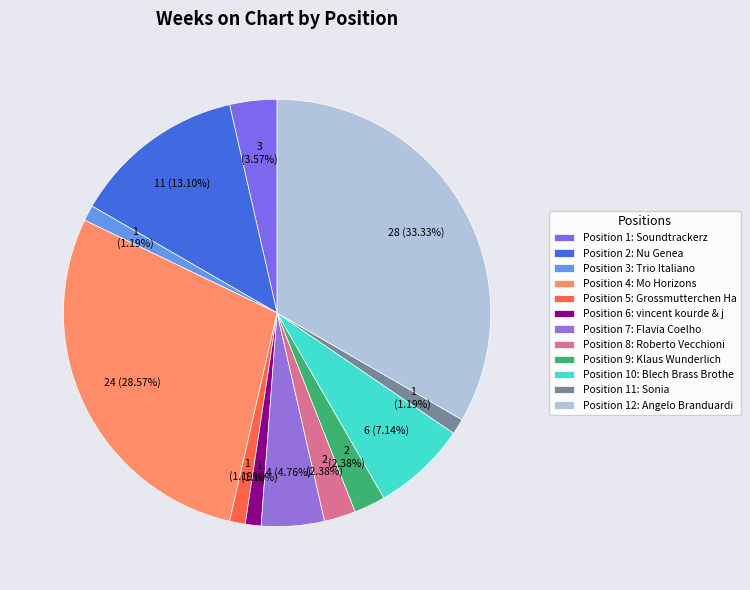

Count the number of slices in the pie.

12